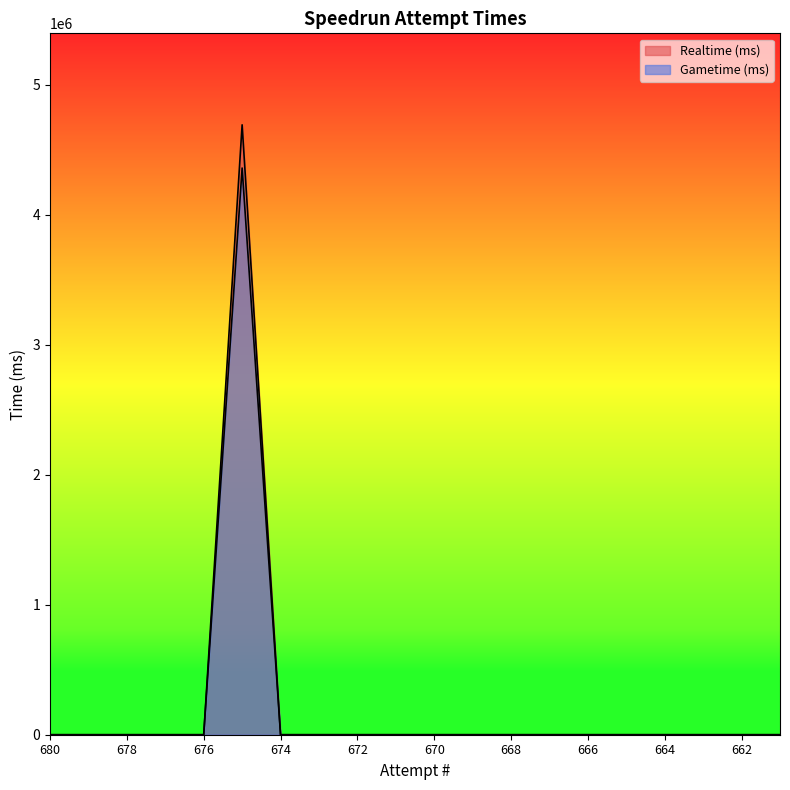

Rank the categories by Realtime (ms) value from lowest to highest.

680, 679, 678, 677, 676, 674, 673, 672, 671, 670, 669, 668, 667, 666, 665, 664, 663, 662, 661, 675